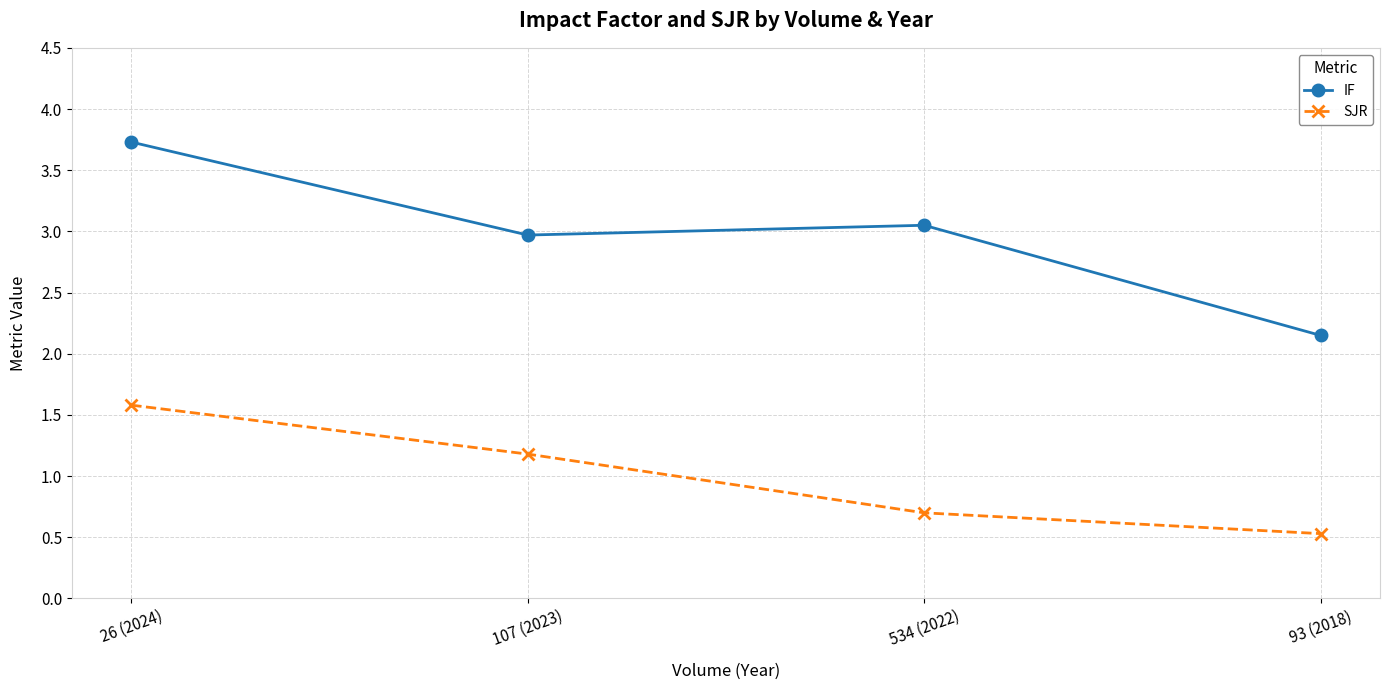

What is the difference between the maximum and minimum values in the IF series?

1.6